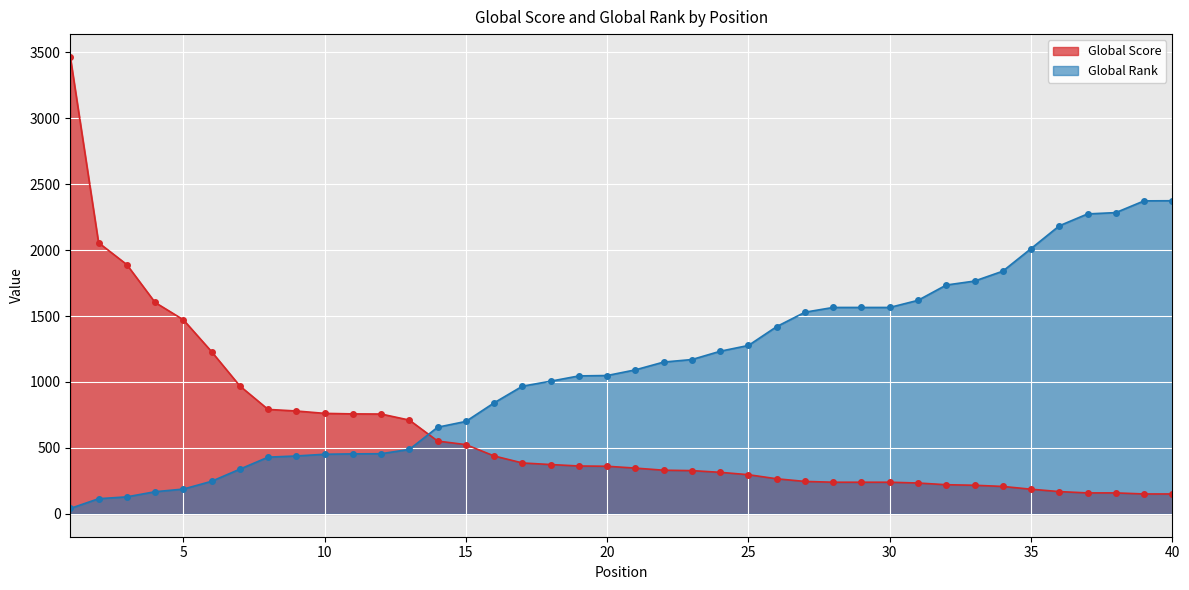

Which series changed the most between 1 and 16?

Global Score